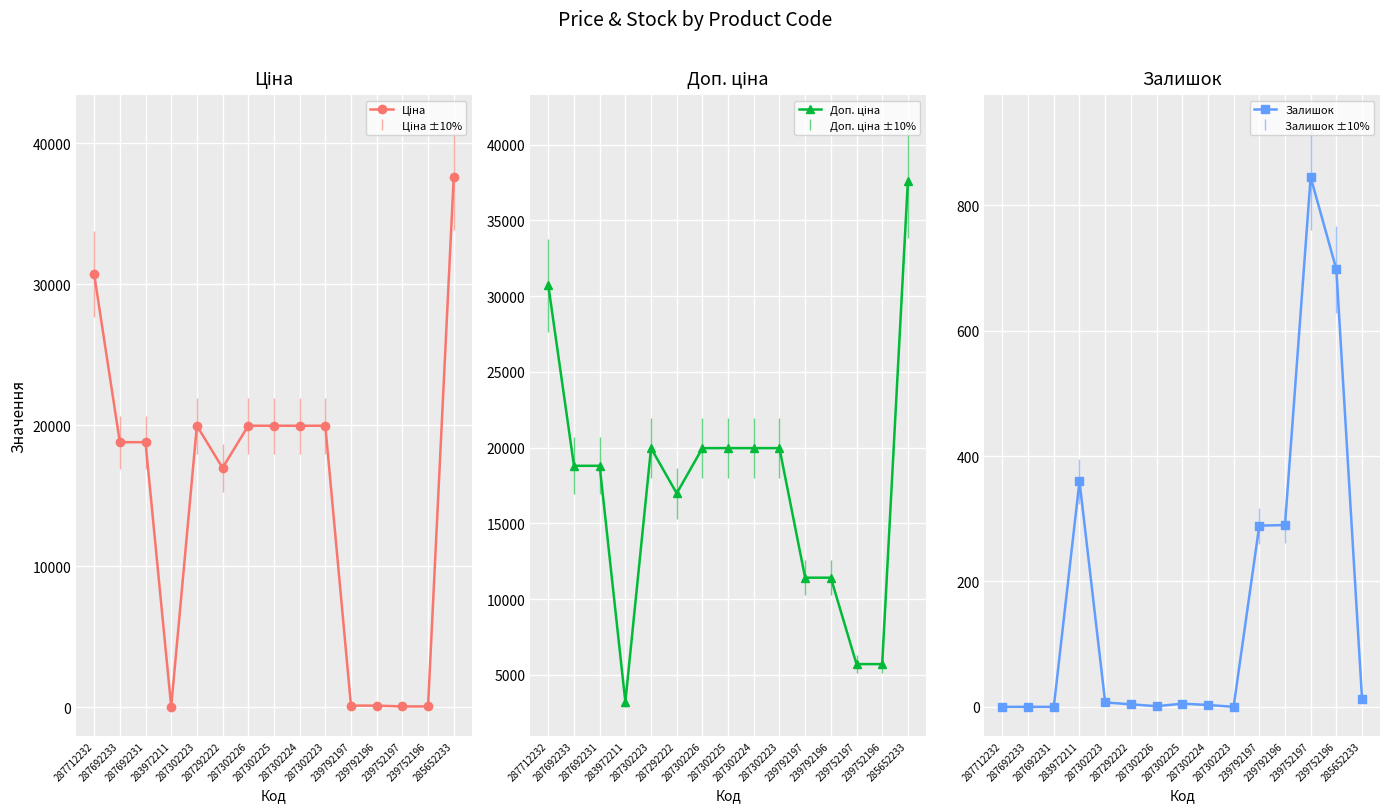

At which label does Доп. ціна first exceed 18796?

287712232